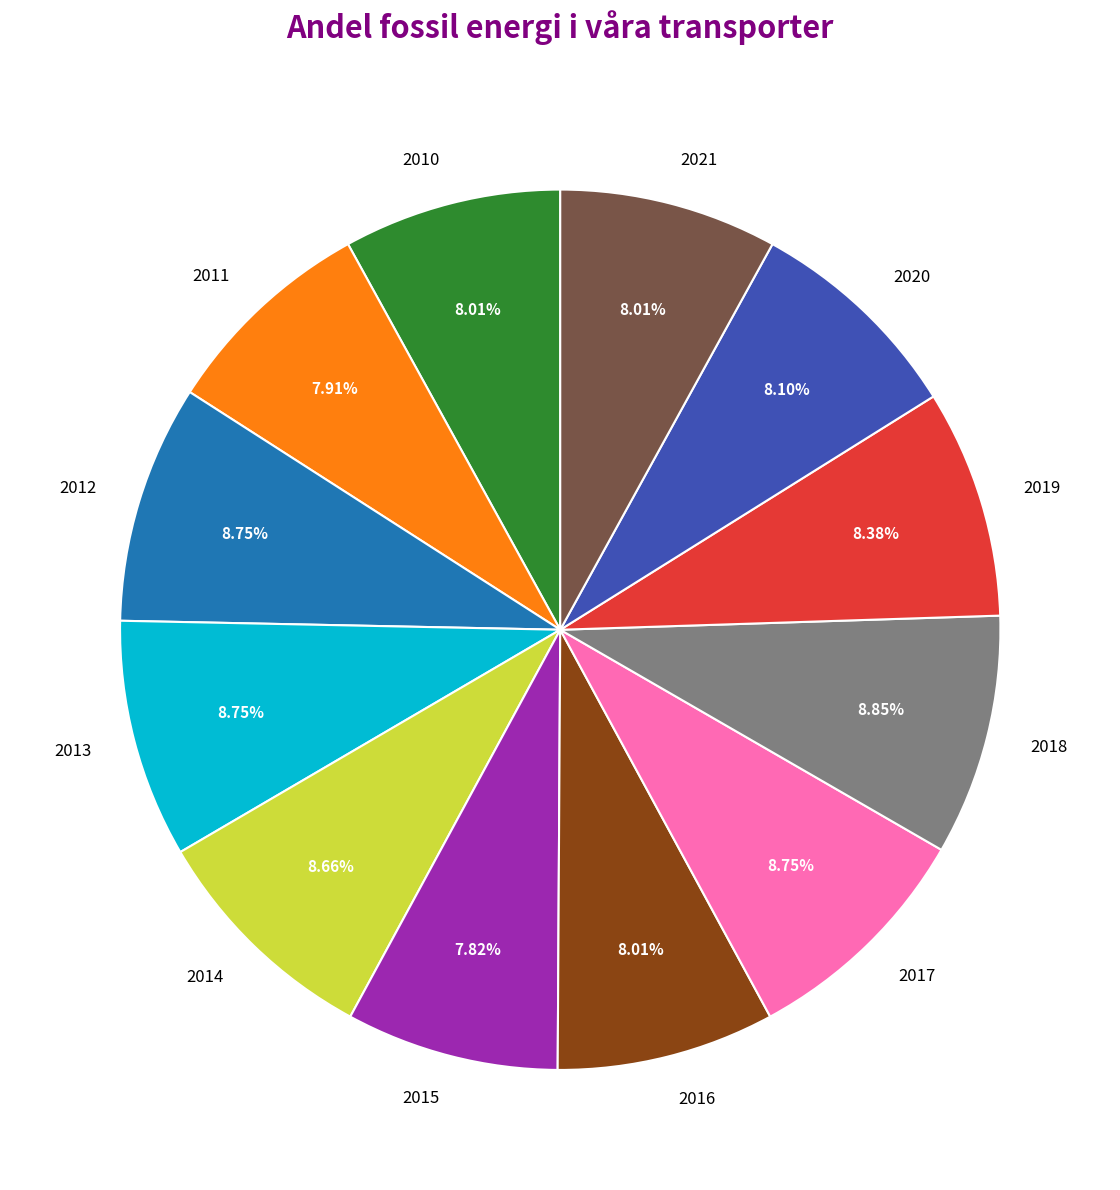

Combined, do 2013 and 2010 account for over 50%?

No